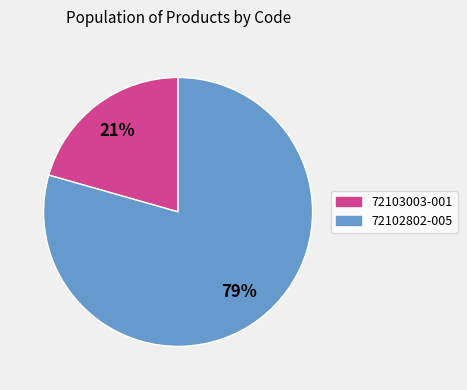

The 72102802-005 slice represents 69% of the pie. True or false?

False